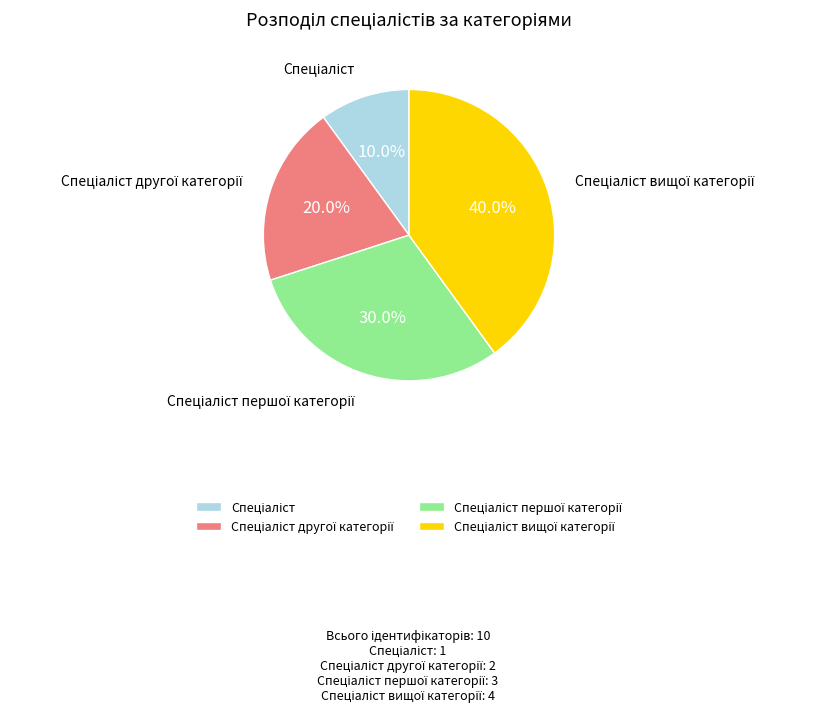

Does any single category account for the majority?

No